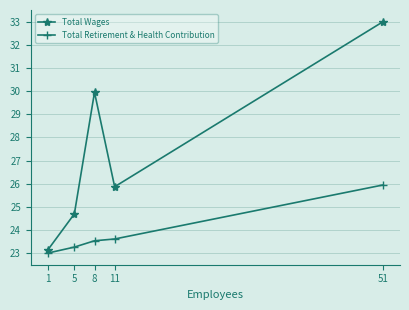

Rank the series by their average value, from lowest to highest.

Total Retirement & Health Contribution, Total Wages